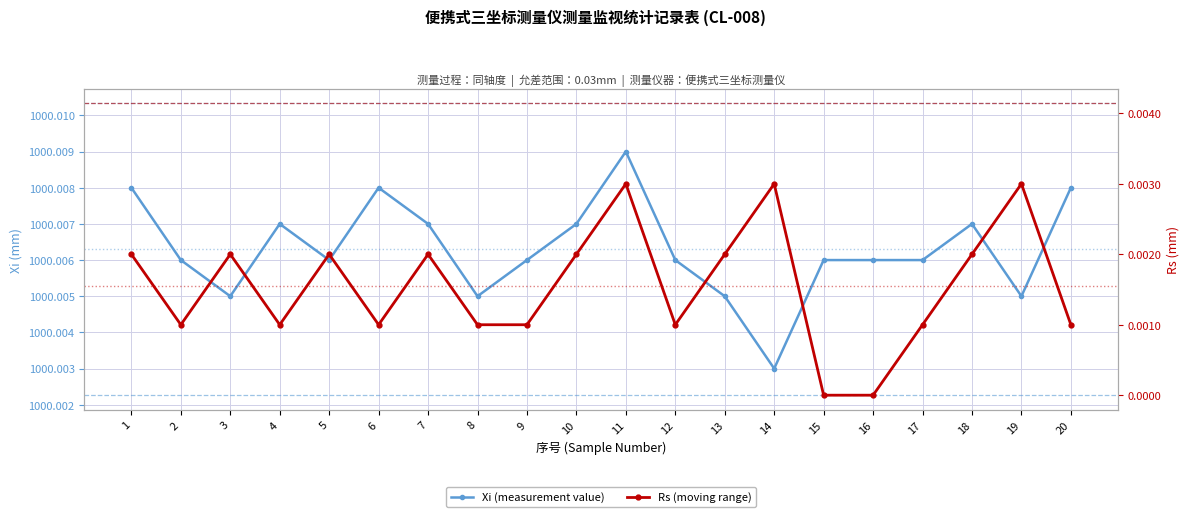

The value of Rs (moving range) at 18 is 0.0. True or false?

True